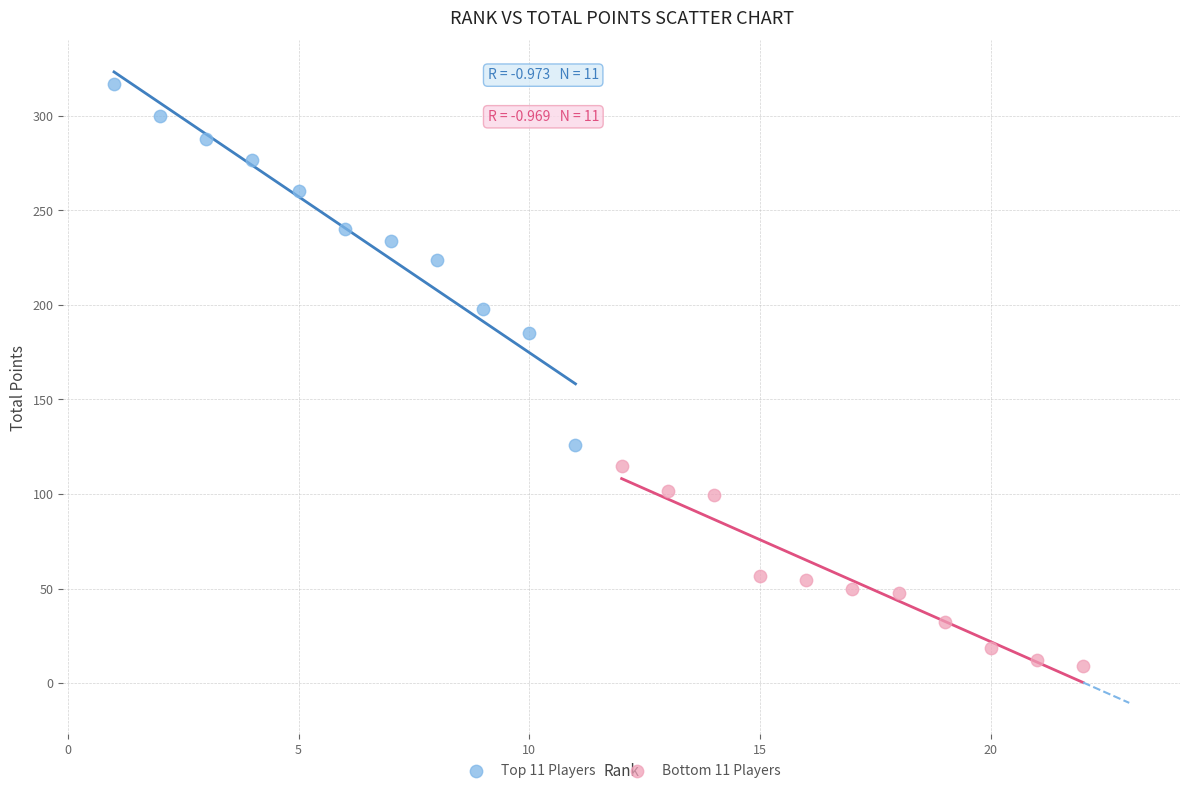

Which series has the widest spread of Y values?

Top 11 Players